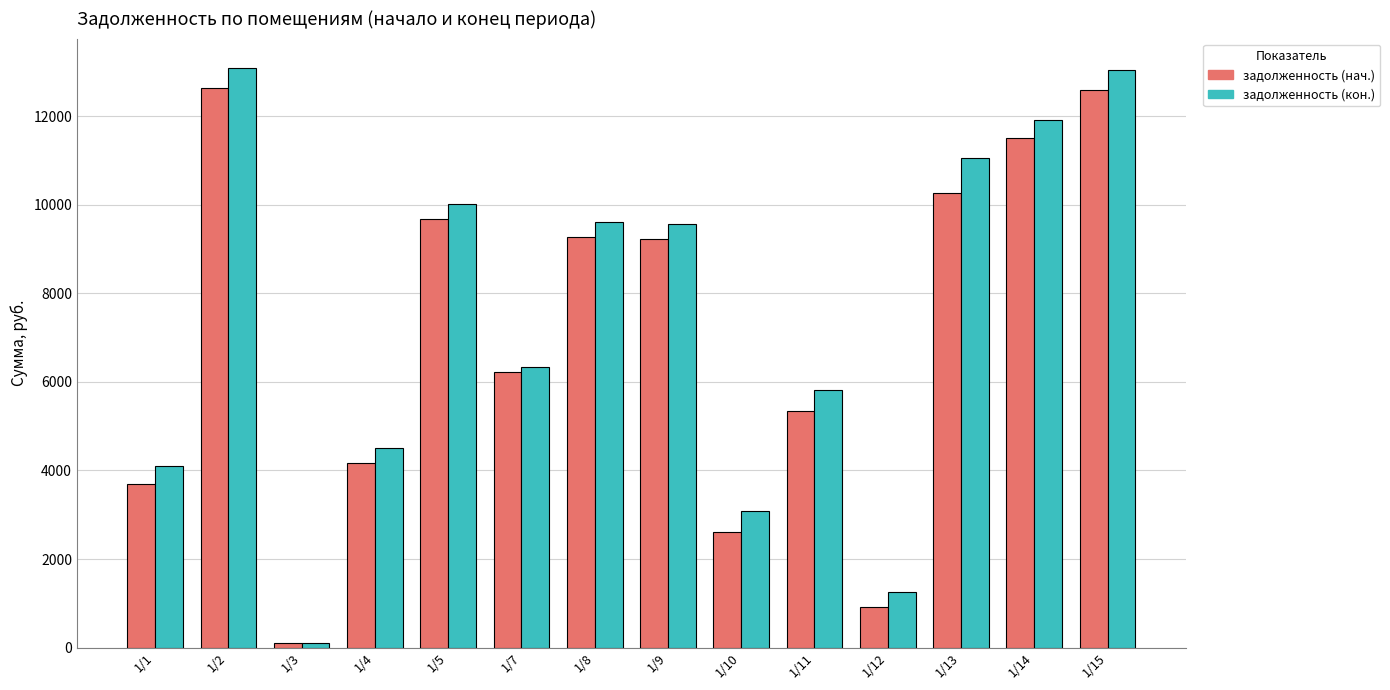

Which series changed the most between 1/7 and 1/11?

задолженность (нач.)